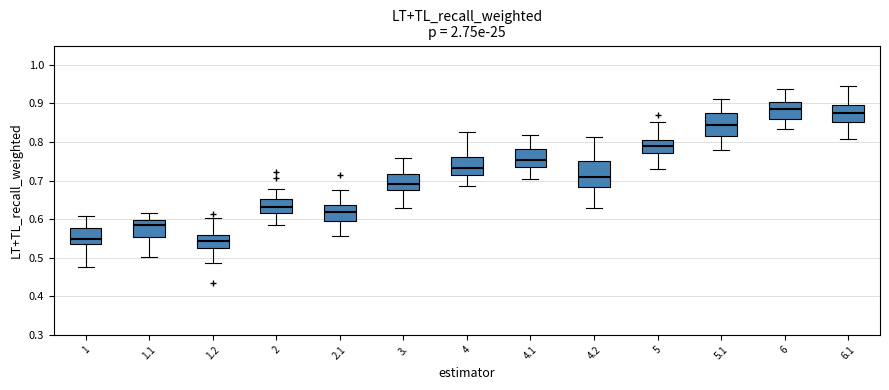

Reading left to right, transcribe this box plot: for each box, give where its median line is, the range the box spans, and where its two whiskers end, as read against the y-axis. The values are not printed on the chart, so give them approximately, as read against the axis.

1: median 0.55, box 0.54 to 0.58, whiskers 0.48 to 0.61
1.1: median 0.59, box 0.55 to 0.60, whiskers 0.50 to 0.62
1.2: median 0.54, box 0.53 to 0.56, whiskers 0.49 to 0.60
2: median 0.63, box 0.62 to 0.65, whiskers 0.58 to 0.68
2.1: median 0.62, box 0.59 to 0.64, whiskers 0.56 to 0.68
3.: median 0.69, box 0.68 to 0.72, whiskers 0.63 to 0.76
4: median 0.73, box 0.71 to 0.76, whiskers 0.69 to 0.83
4.1: median 0.75, box 0.74 to 0.78, whiskers 0.70 to 0.82
4.2: median 0.71, box 0.68 to 0.75, whiskers 0.63 to 0.81
5: median 0.79, box 0.77 to 0.81, whiskers 0.73 to 0.85
5.1: median 0.84, box 0.82 to 0.88, whiskers 0.78 to 0.91
6: median 0.89, box 0.86 to 0.90, whiskers 0.83 to 0.94
6.1: median 0.88, box 0.85 to 0.90, whiskers 0.81 to 0.95